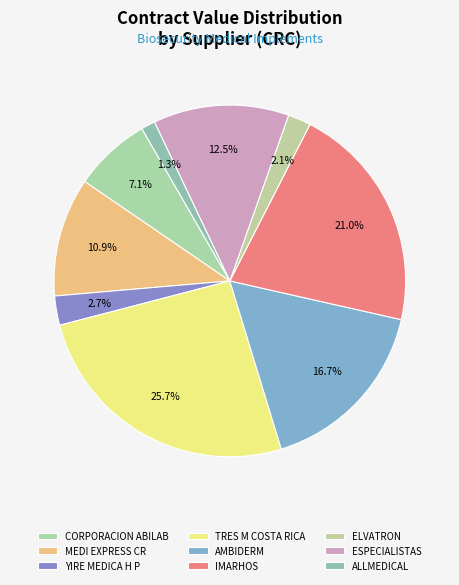

To the nearest percent, what is the difference between the largest and smallest slice percentages?

24%